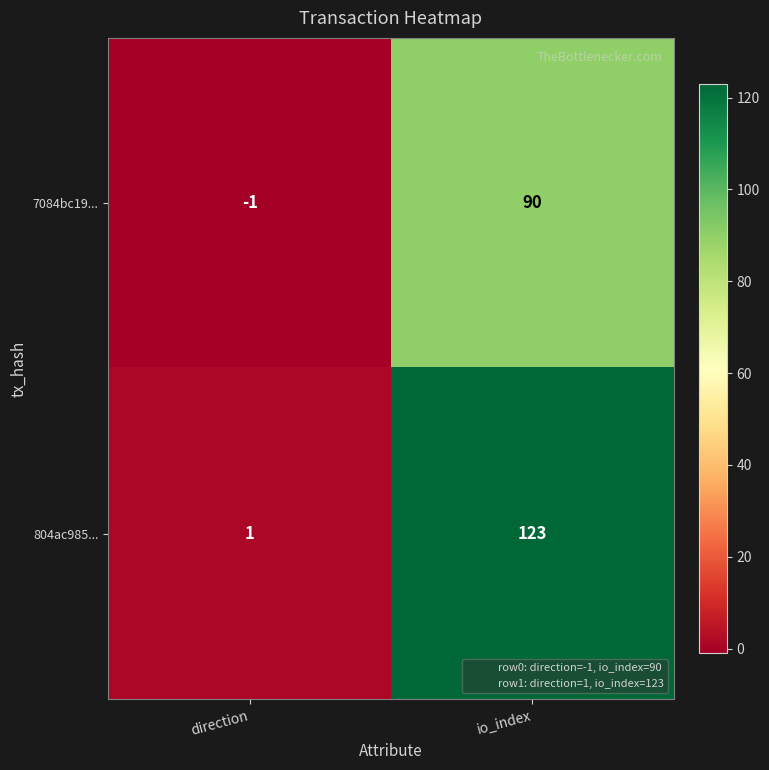

Count the number of categories in the chart.

2